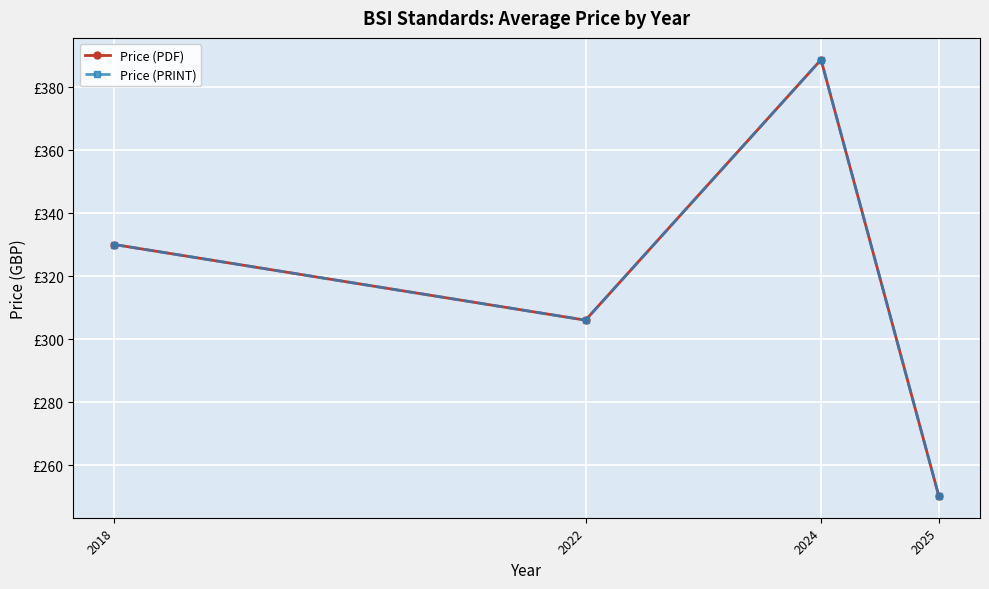

In Price (PDF), how many points are lower than both neighbors (excluding endpoints)?

1